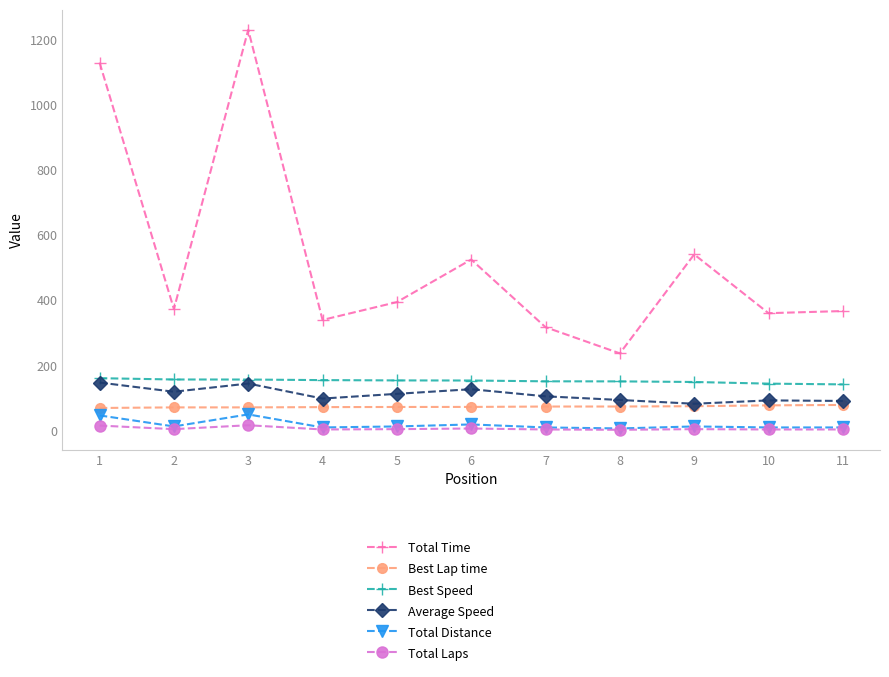

Is the value of Average Speed at 3 greater than the value of Total Distance at 11?

Yes